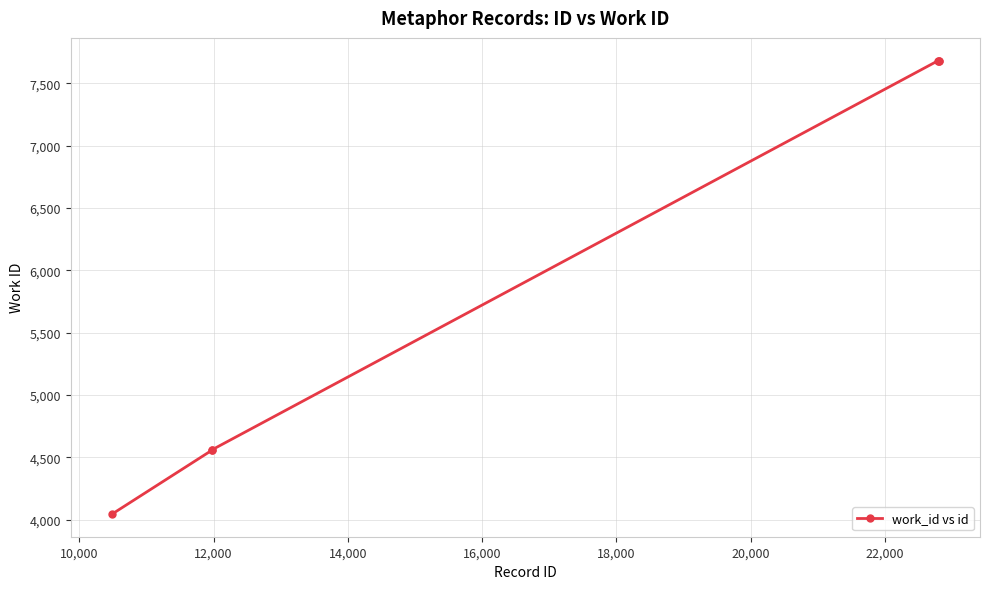

True or false: the data has more than 2 interior local peaks.

False